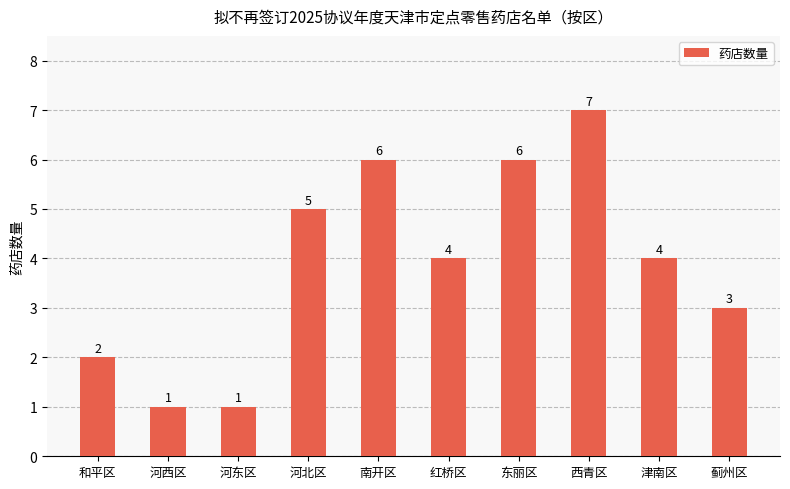

Reading left to right, transcribe all the data shown in this chart.

和平区=2	河西区=1	河东区=1	河北区=5	南开区=6	红桥区=4	东丽区=6	西青区=7	津南区=4	蓟州区=3